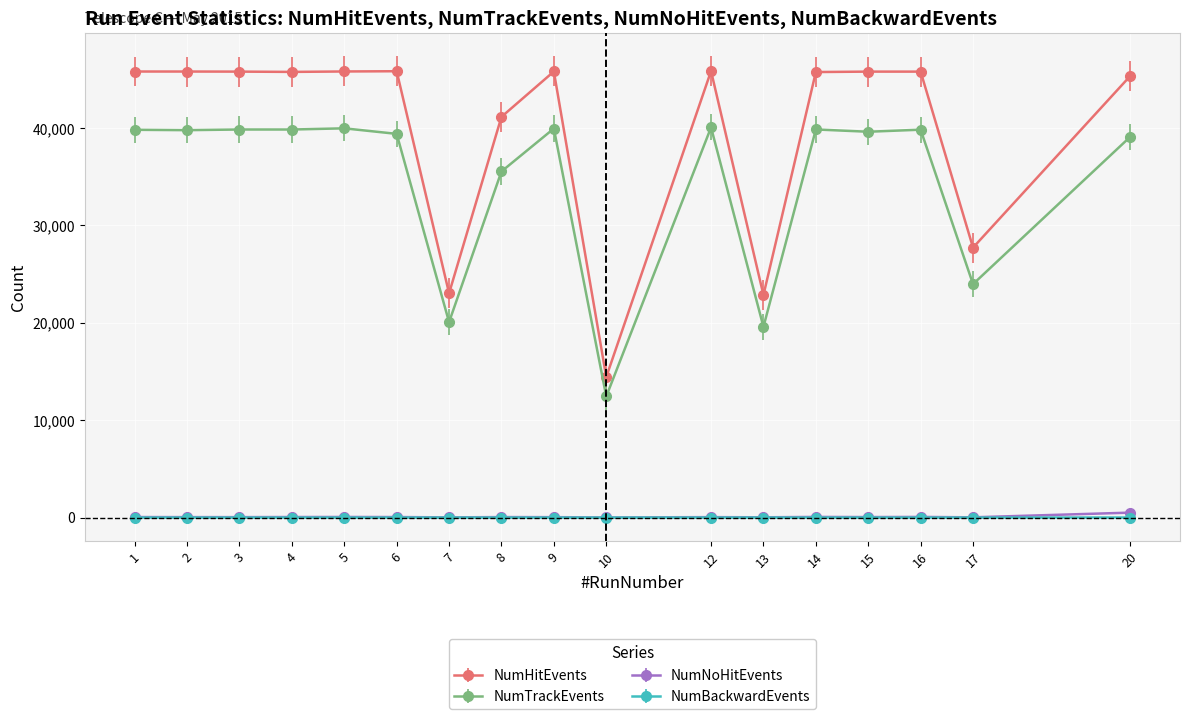

What is the difference between the maximum and minimum values in the NumHitEvents series?

31422